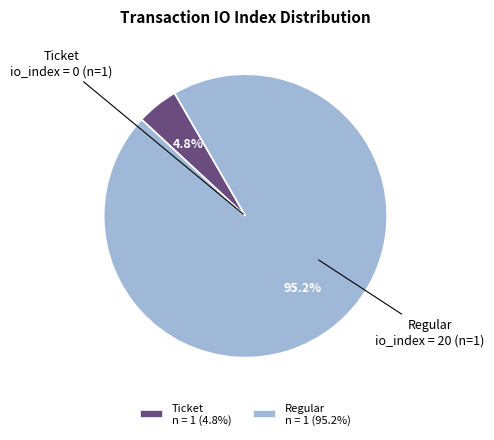

What is the total percentage of Ticket n = 1 (4.8%) and Regular n = 1 (95.2%)?

100.0%